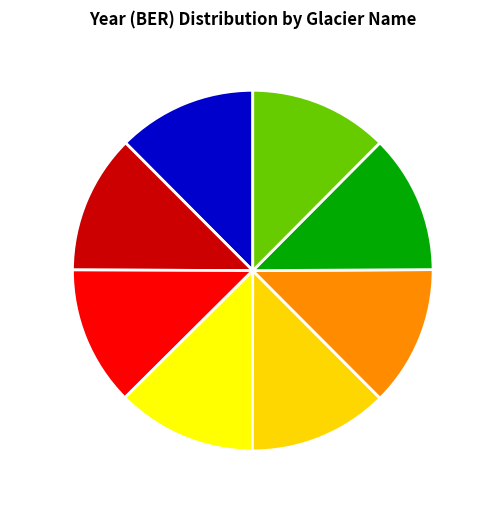

True or false: Tyndall accounts for 13% of the total.

True